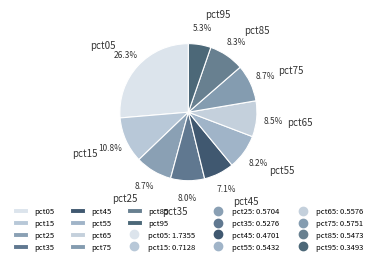

Is it true that pct85 is 22% of the pie?

False